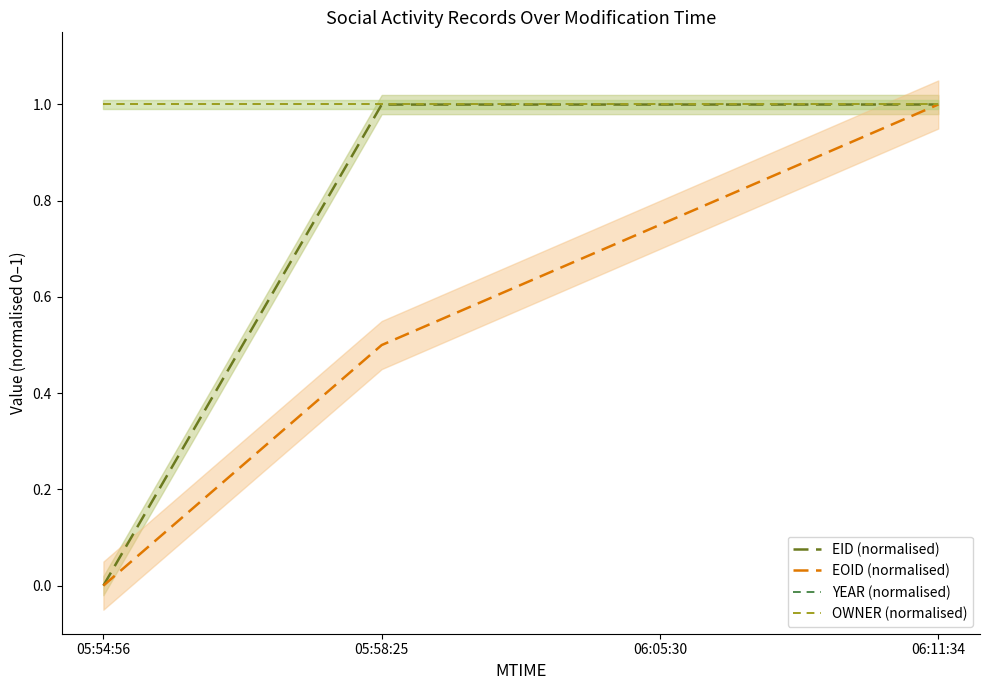

Which series has the largest total across all categories?

YEAR (normalised)